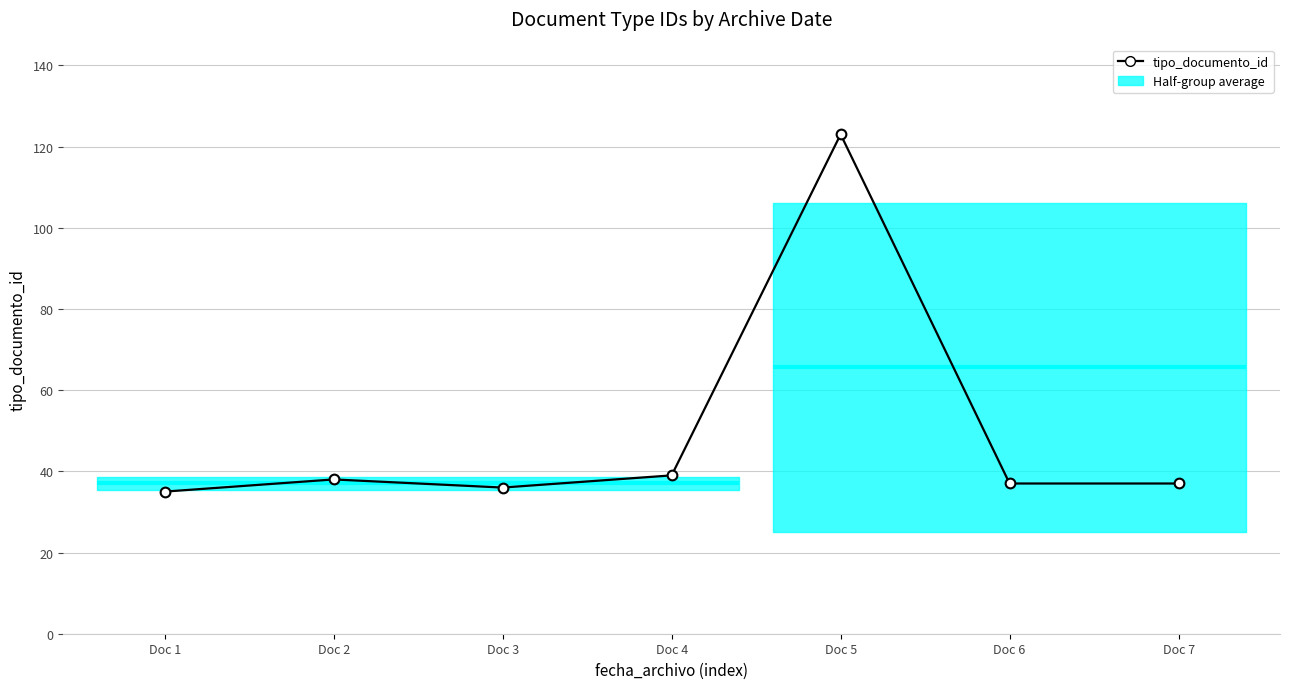

Where does the data first go above 37?

Doc 2